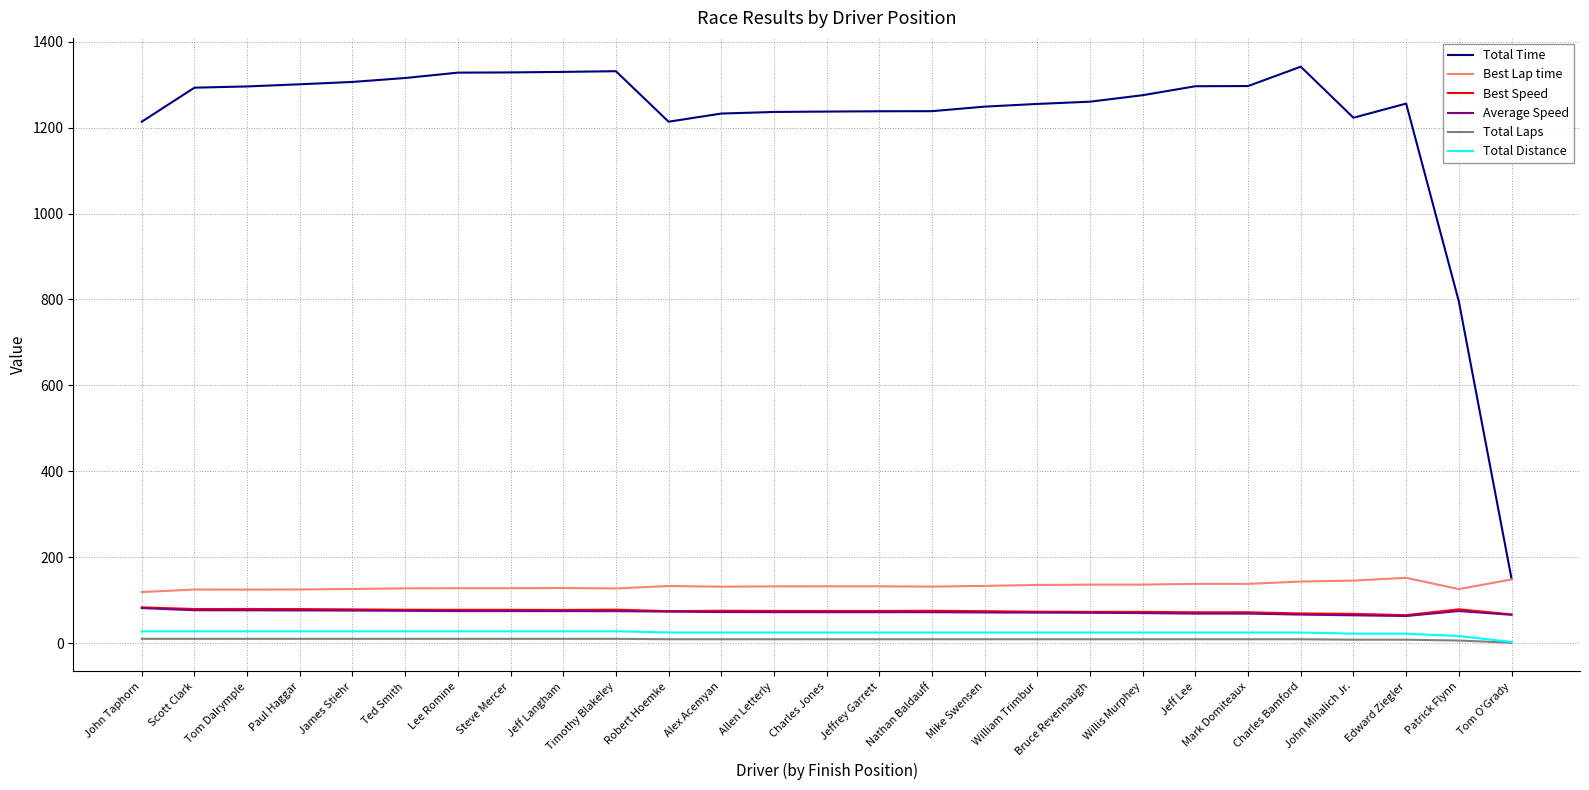

Is it true that Total Time equals 1213.8 at Robert Hoemke?

True